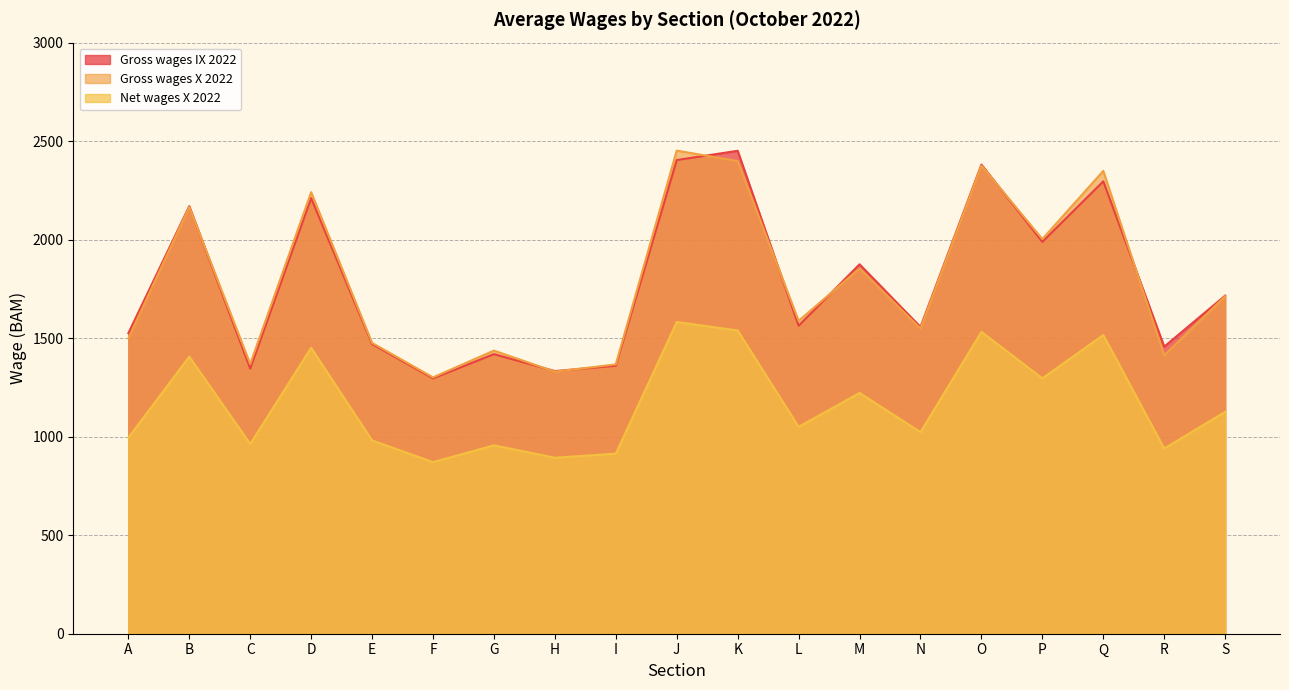

Which series changed the most between K and P?

Gross wages IX 2022